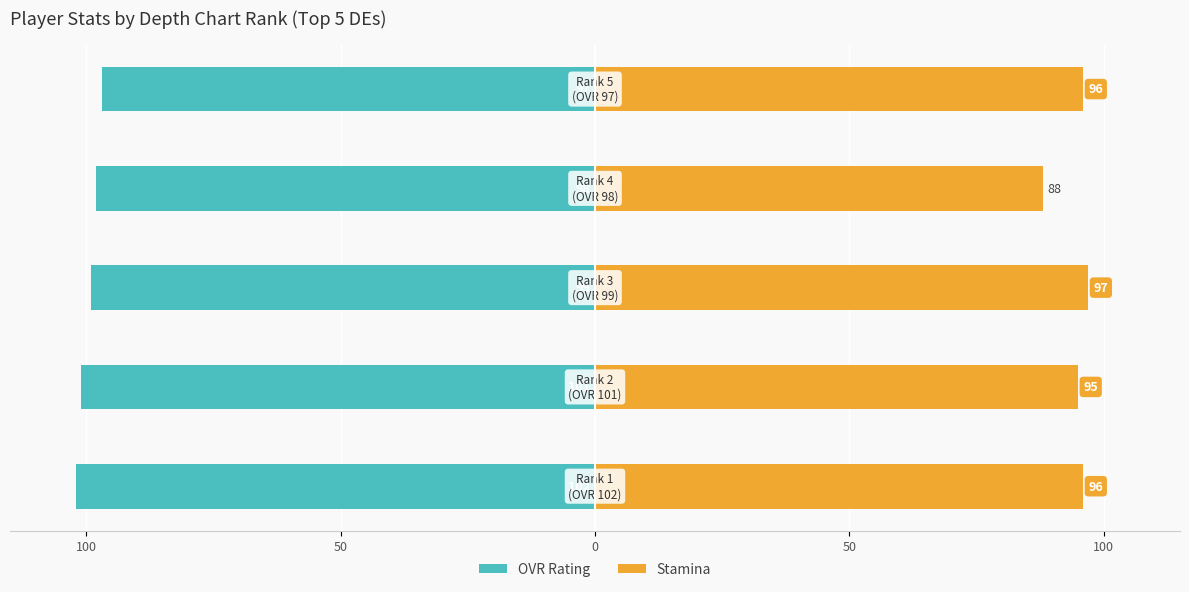

How many bars are there in total?

10